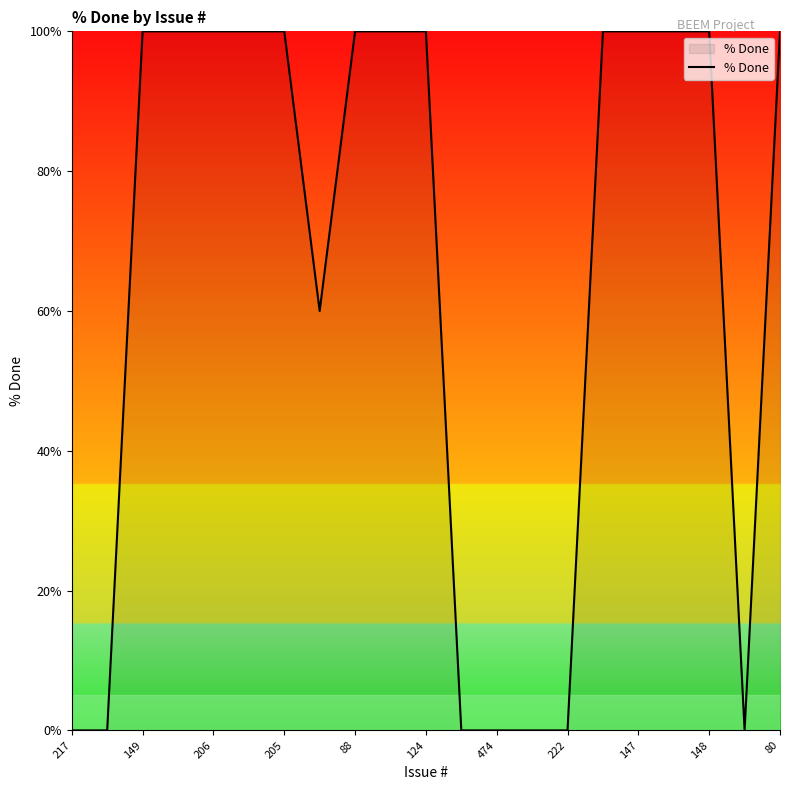

What is the maximum value shown in the chart?

100